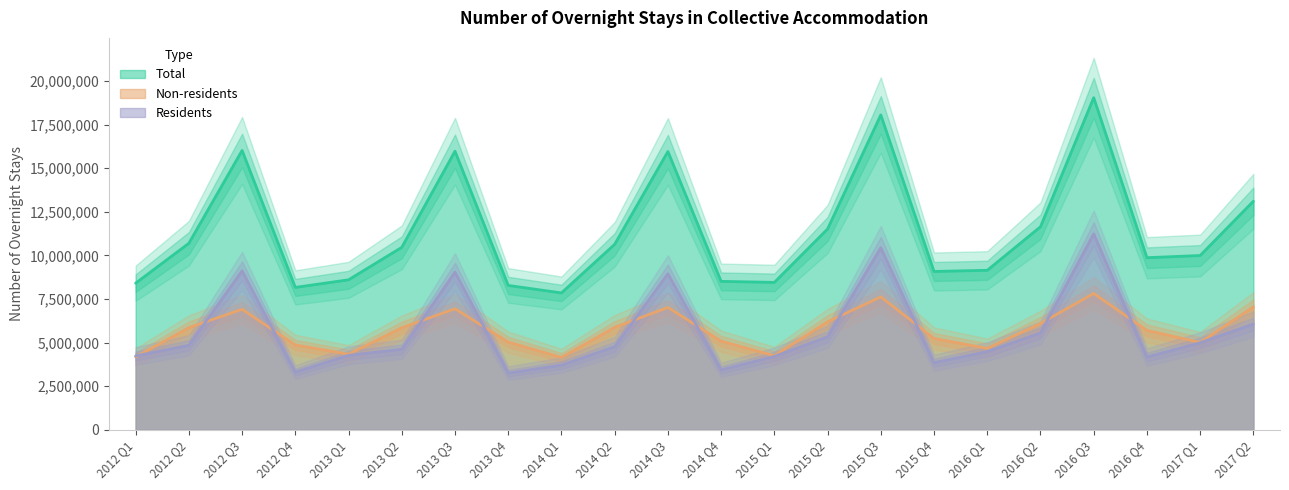

The value of Total at 2013 Q4 is 8275355. True or false?

True